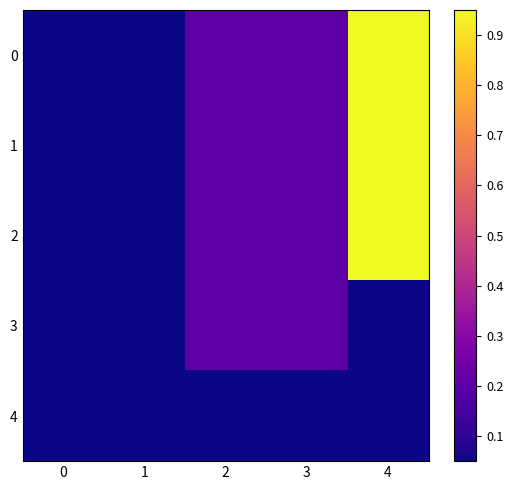

Rank the series by their maximum value, from lowest to highest.

4, 3, 0, 1, 2